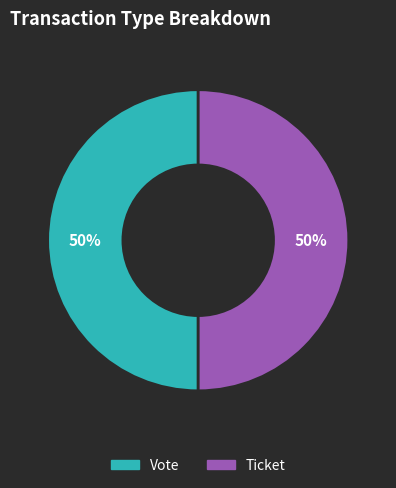

How many segments does this pie chart have?

2